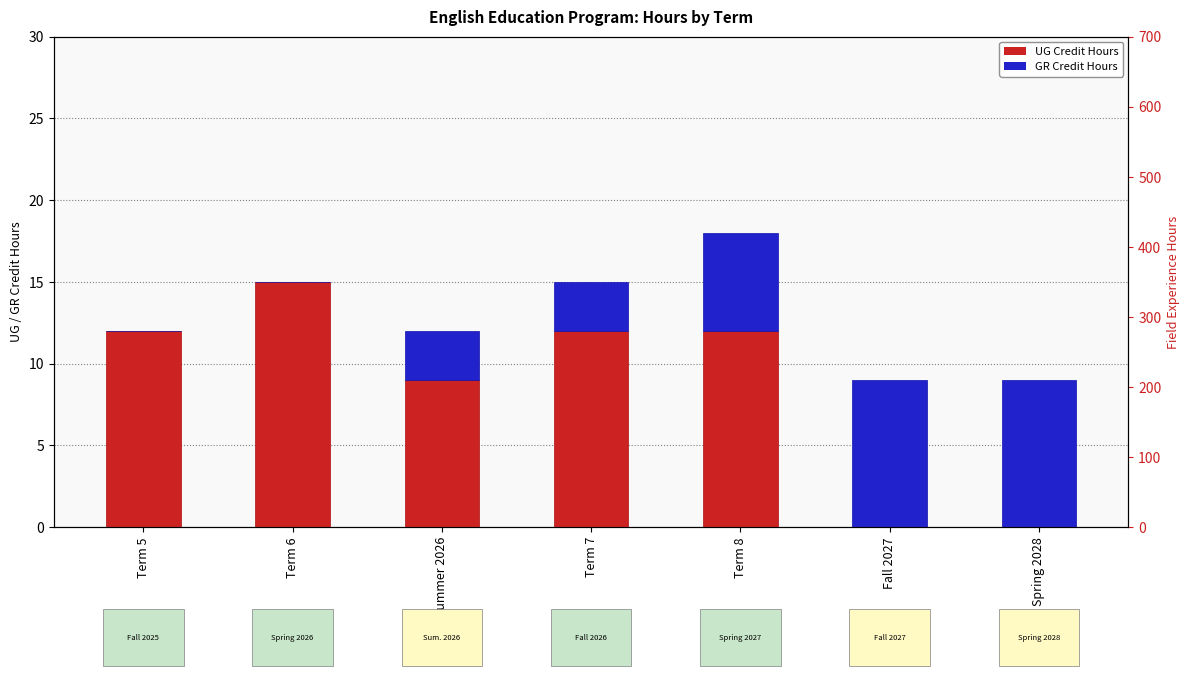

Reading left to right, what are all the values shown in this chart?

UG Hours: 12	15	9	12	12	0	0
GR Hours: 0	0	3	3	6	9	9